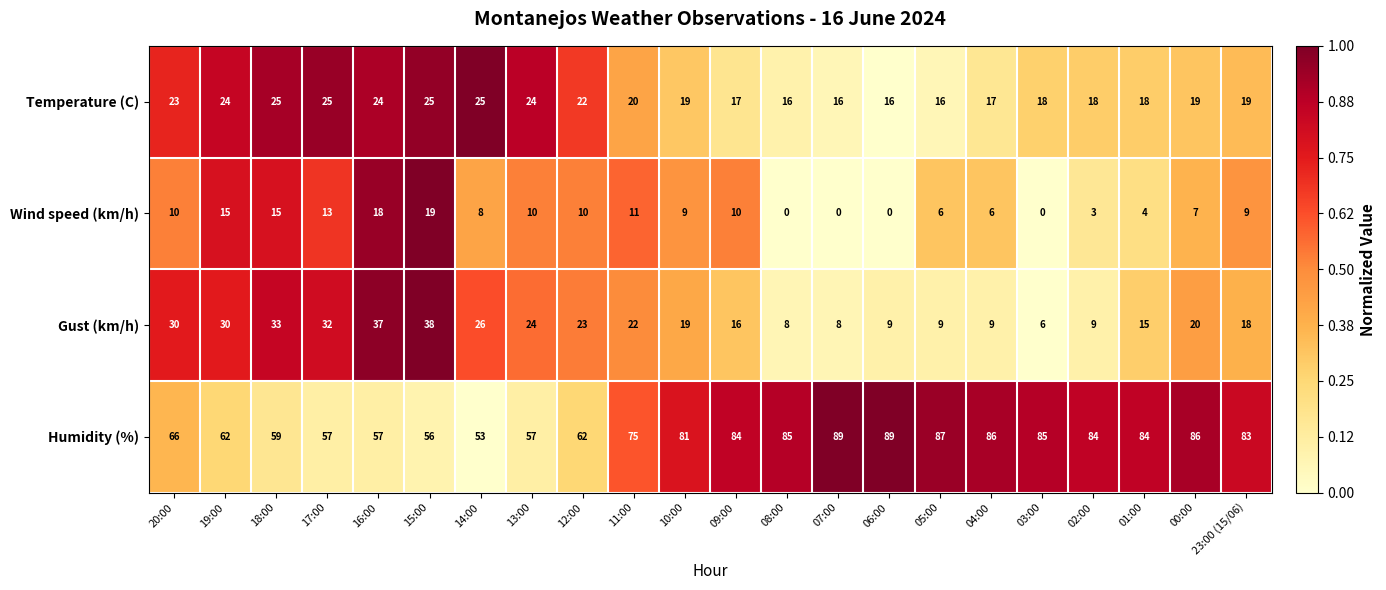

Which series has the widest spread of values?

Humidity (%)